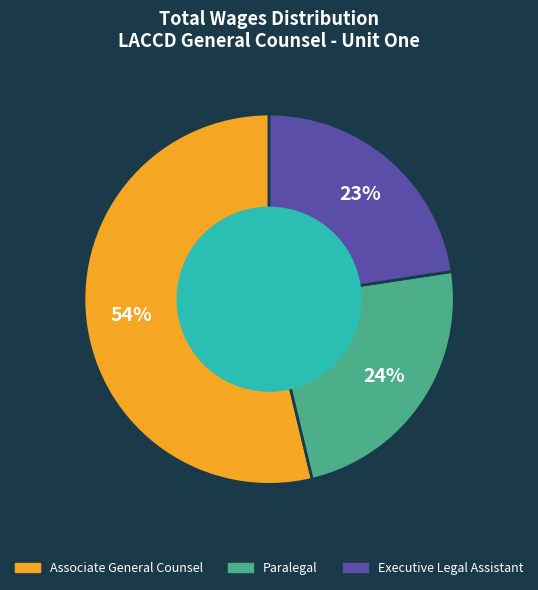

What is the majority slice?

Associate General Counsel